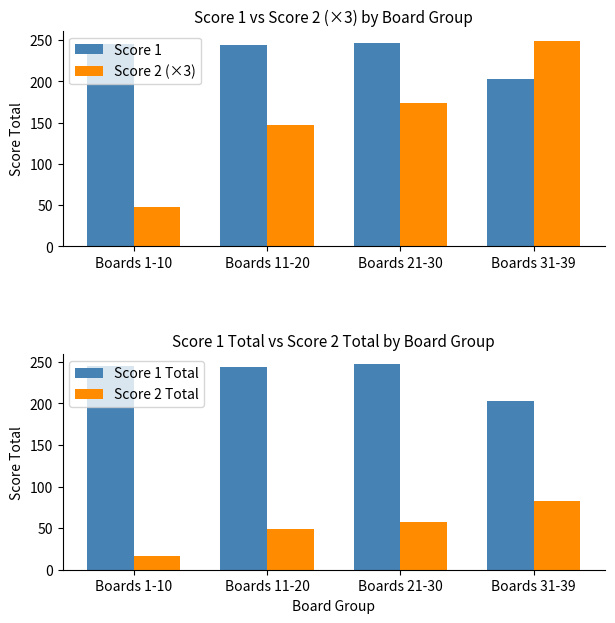

Is it true that Score 2 (×3) equals 147 at Boards 11-20?

True